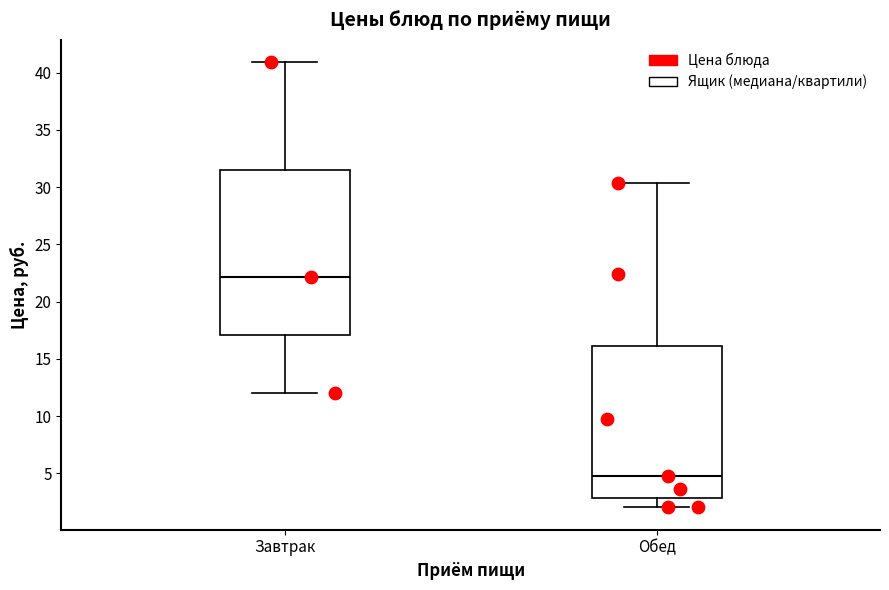

Comparing the boxes themselves (not the whiskers), which one is the tallest?

Завтрак